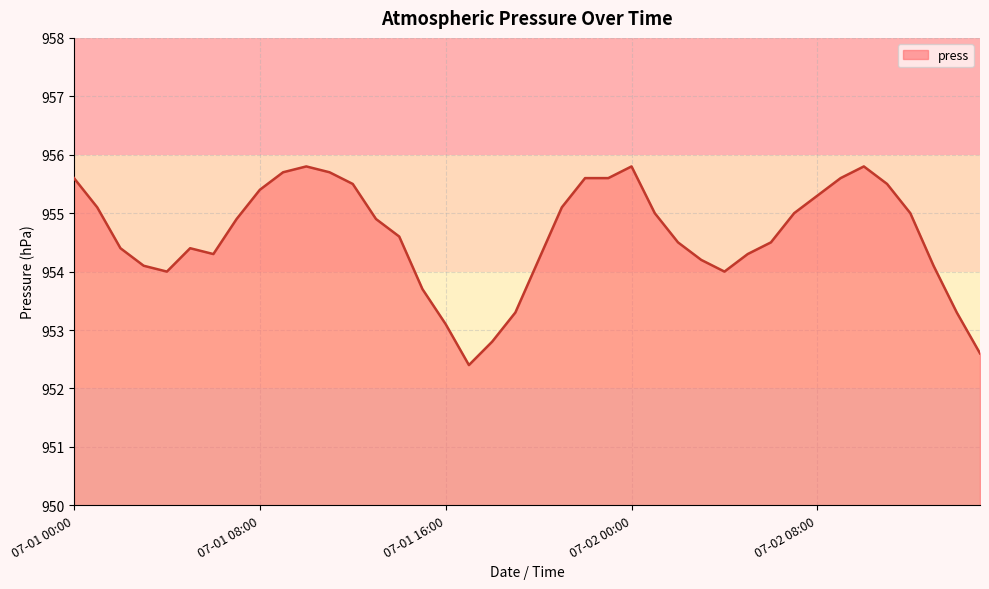

What is the difference between the maximum and minimum values?

3.4